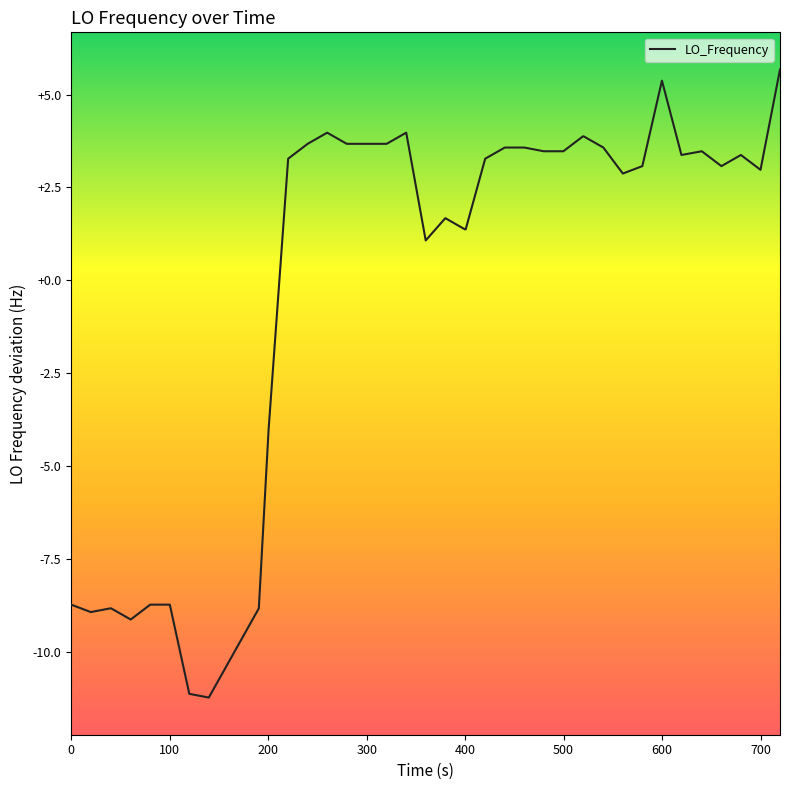

What is the greatest value displayed?

5.7